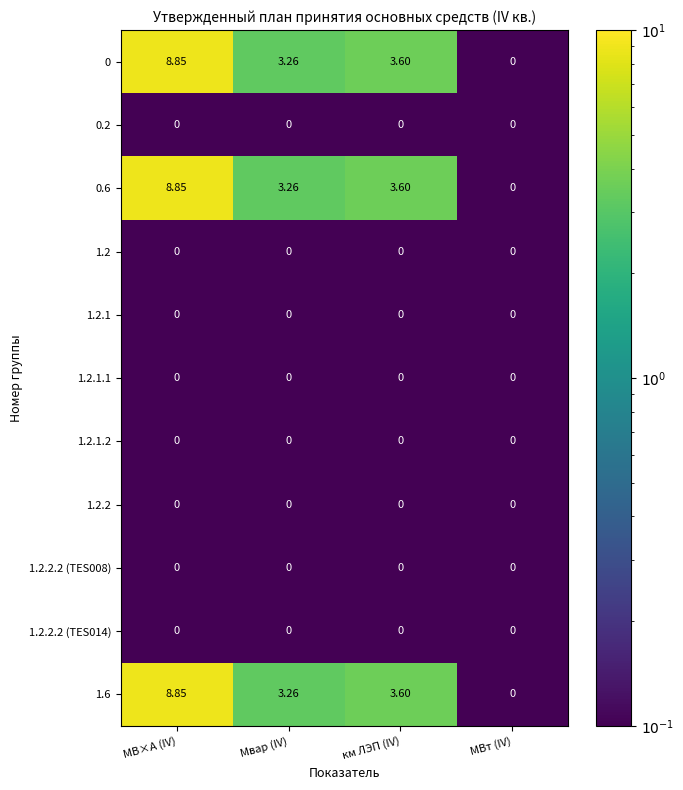

How many distinct data groups are displayed?

11